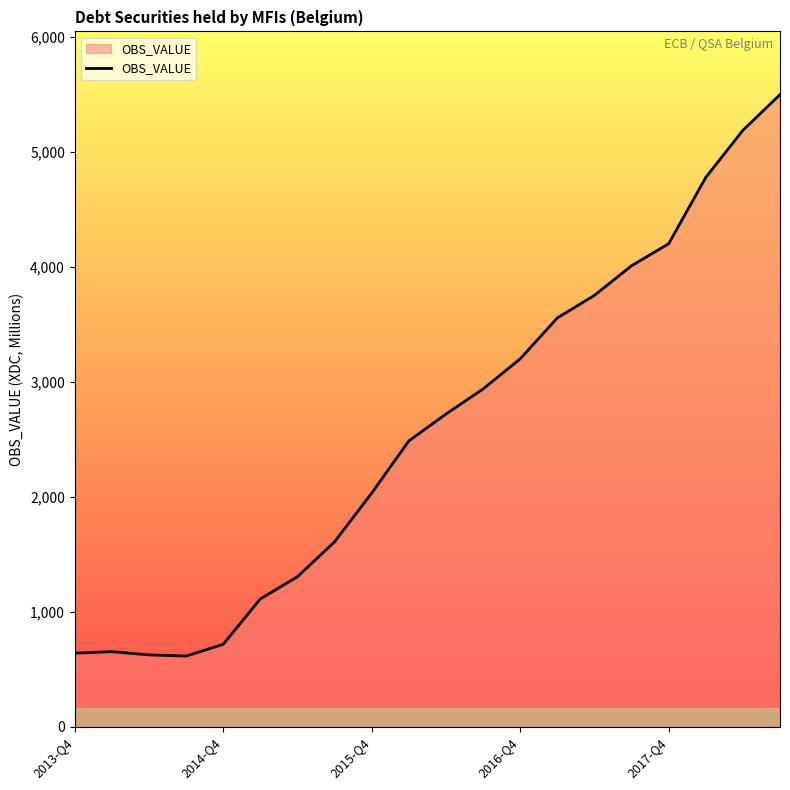

What is the smallest value displayed?

614.3